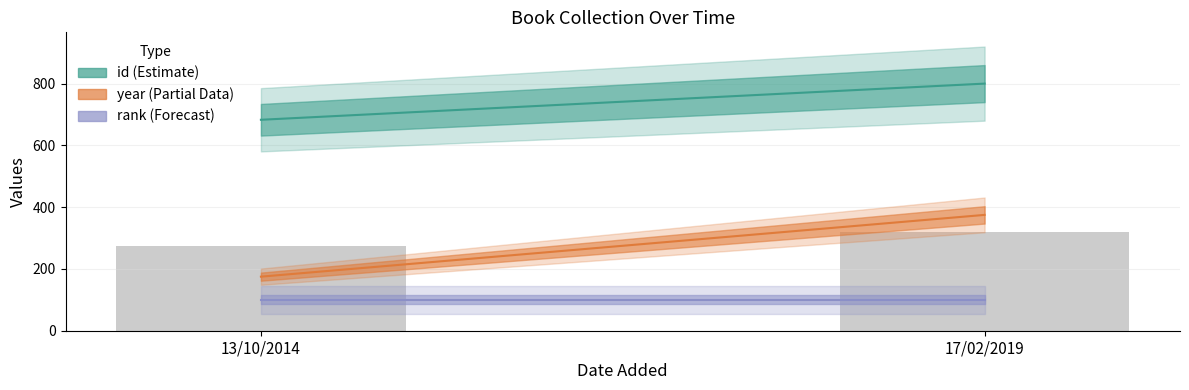

Reading right to left, transcribe all the data shown in this chart.

320.0	273.2